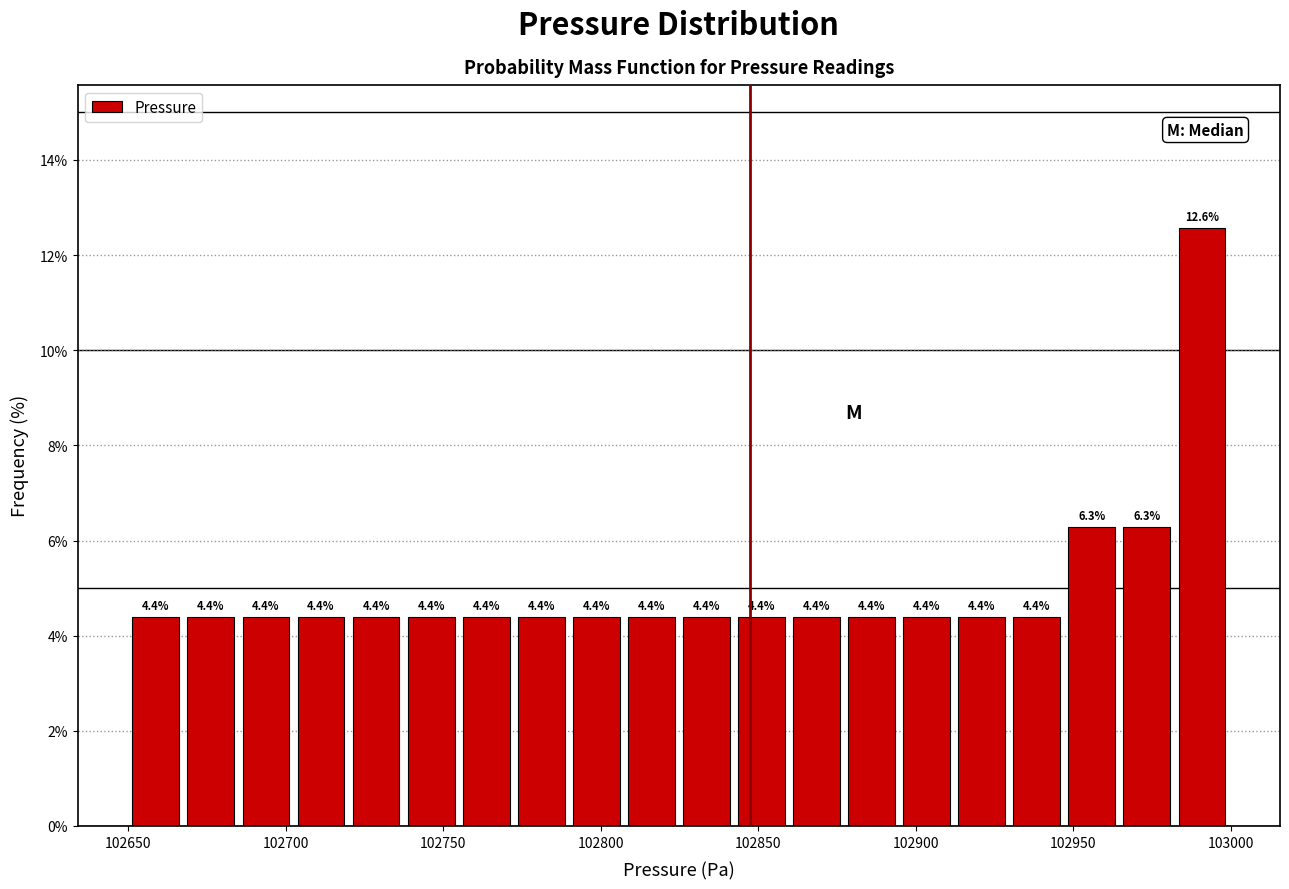

Around what value on the x-axis is the tallest bar? Give the approximate position of its centre, as read against the axis.

102990